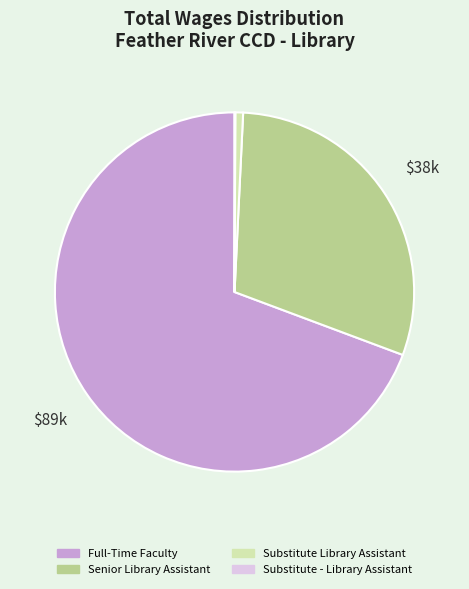

Which has a higher value, Senior Library Assistant or Full-Time Faculty?

Full-Time Faculty